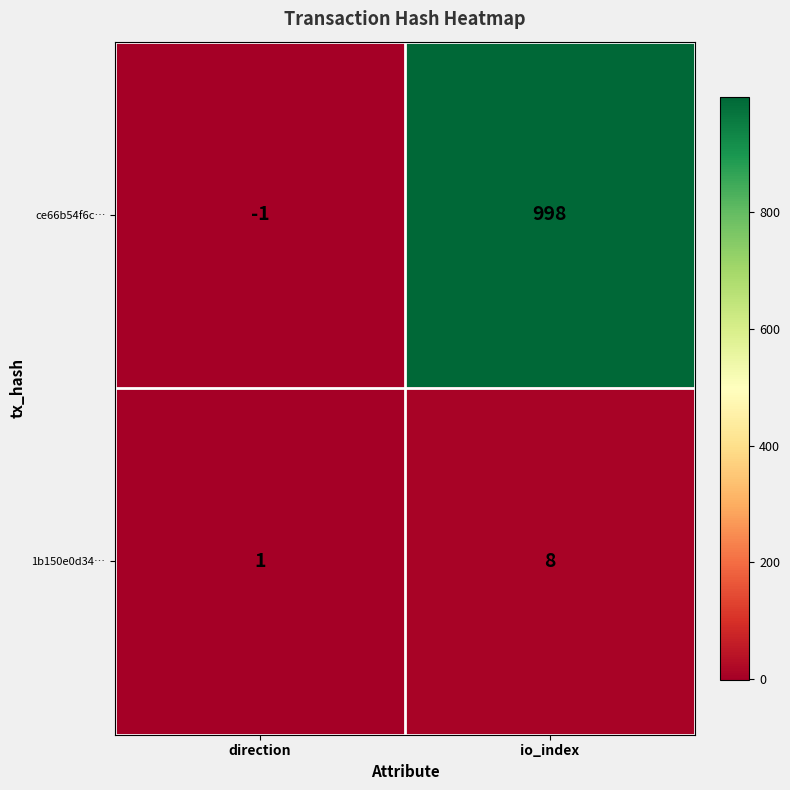

What is the sum of the 1b150e0d34… values at io_index and direction?

9